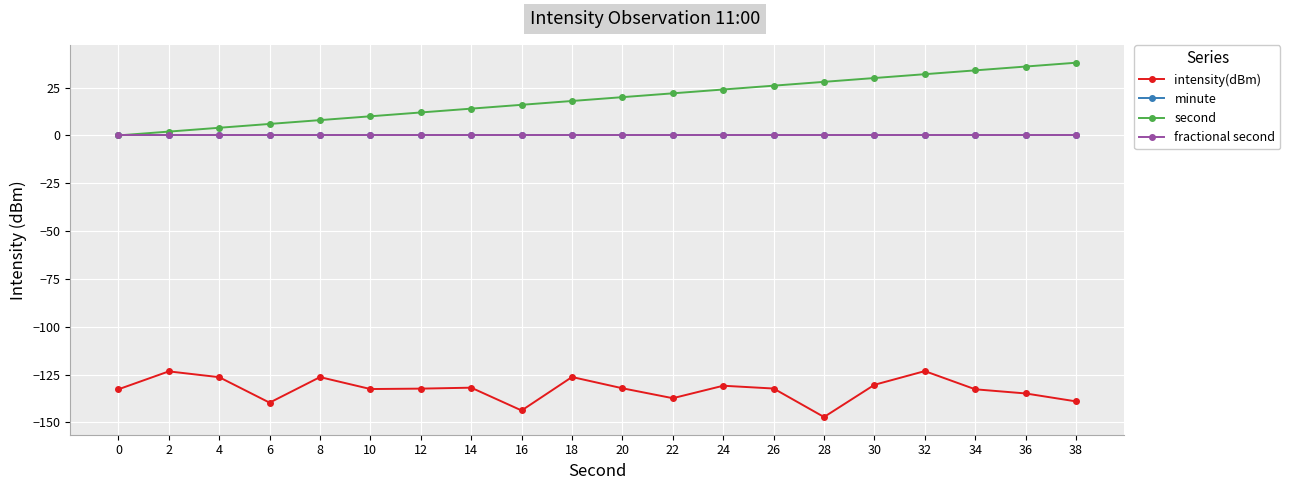

What is the sum of the intensity(dBm) values at 28 and 0?

-279.8